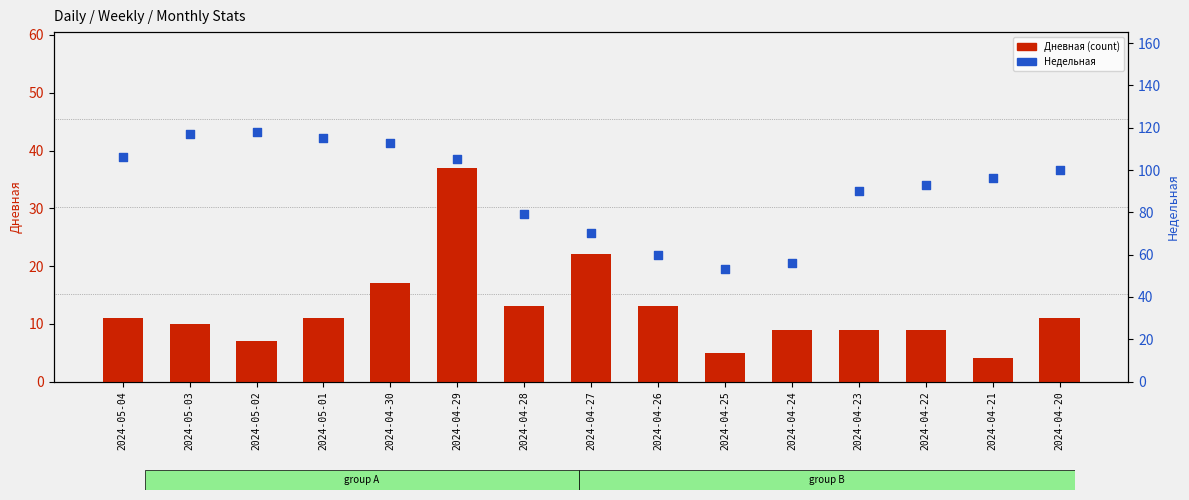

At which category is the sum across all series the highest?

2024-04-29